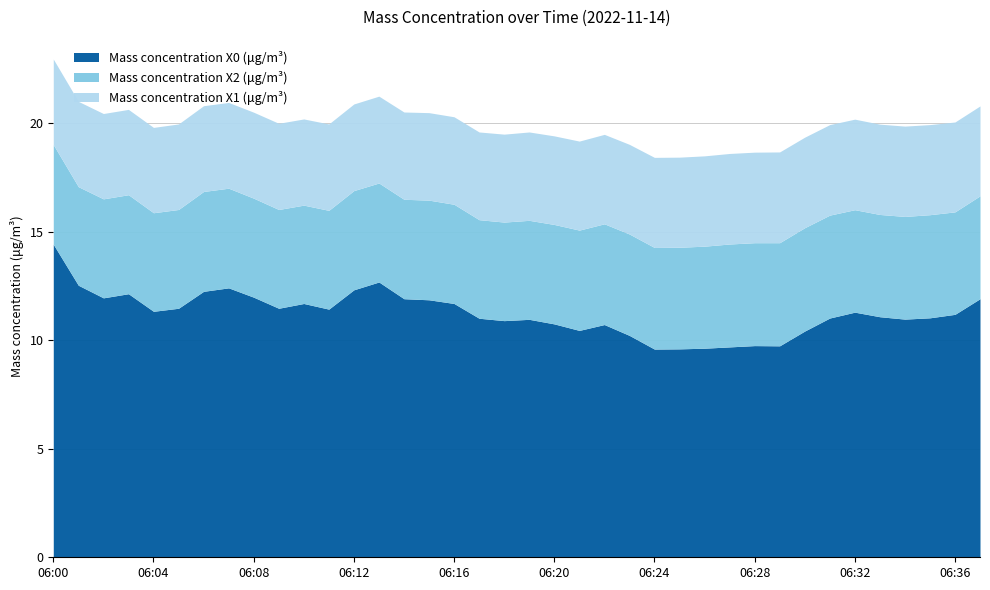

What is the total value across all series at 06:10?

20.2